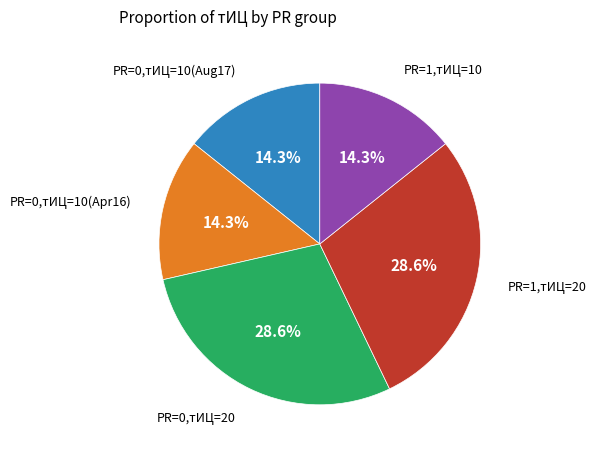

Is there a majority slice in this chart?

No